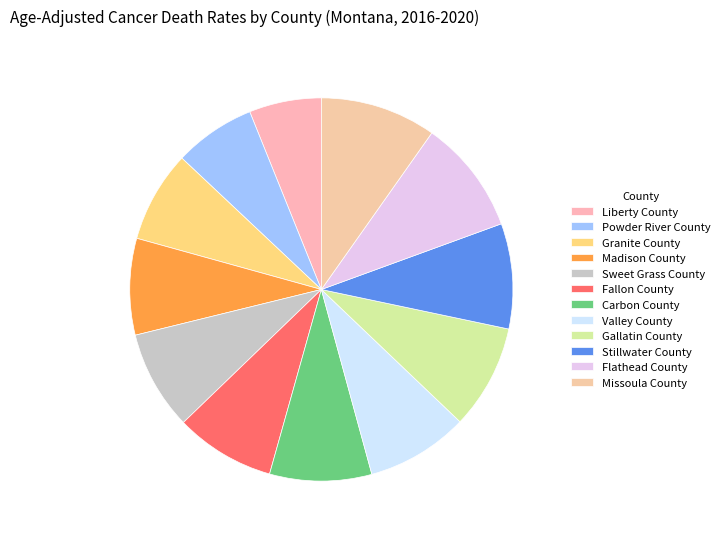

Which category has the biggest portion of the pie?

Missoula County